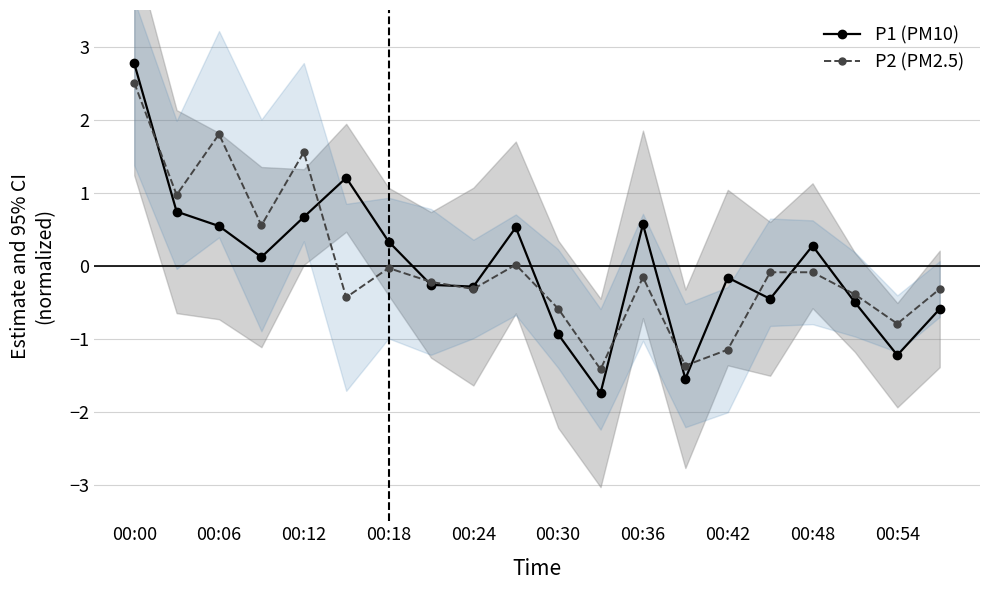

At which category does the chart reach its minimum across all series?

11